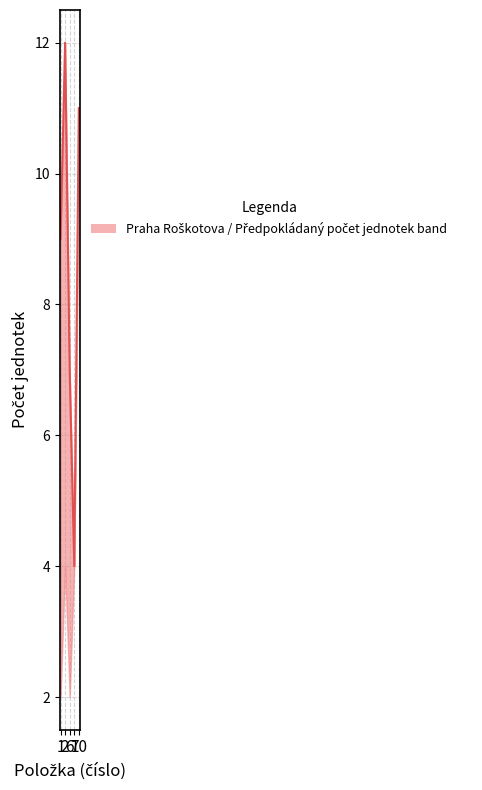

What is the ratio of the value at 7 to the value at 2?

0.3